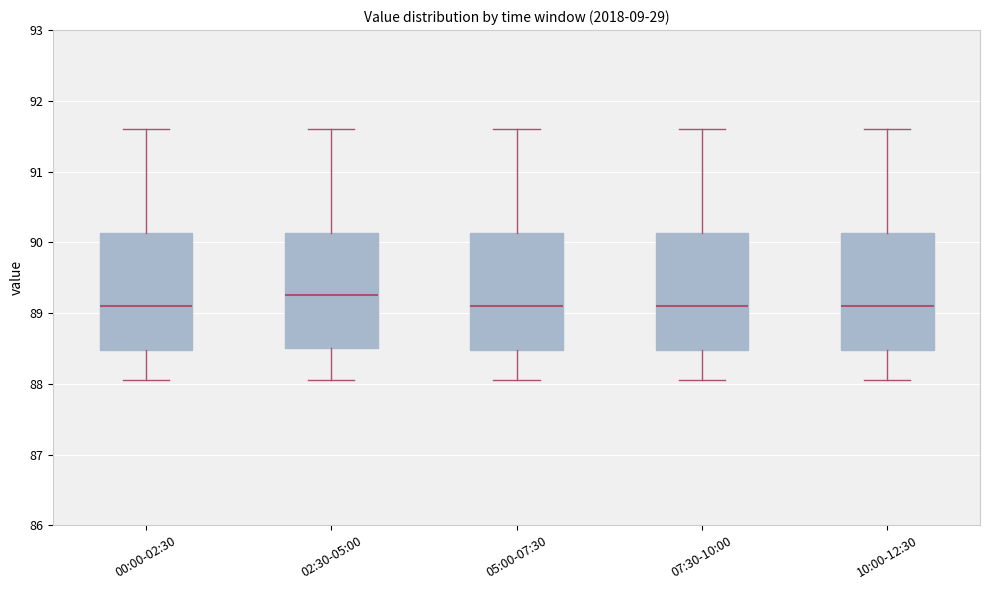

Where does the lower whisker of the box for 10:00-12:30 end on the y-axis? The values are not printed on the chart, so give them approximately, as read against the axis.

88.1